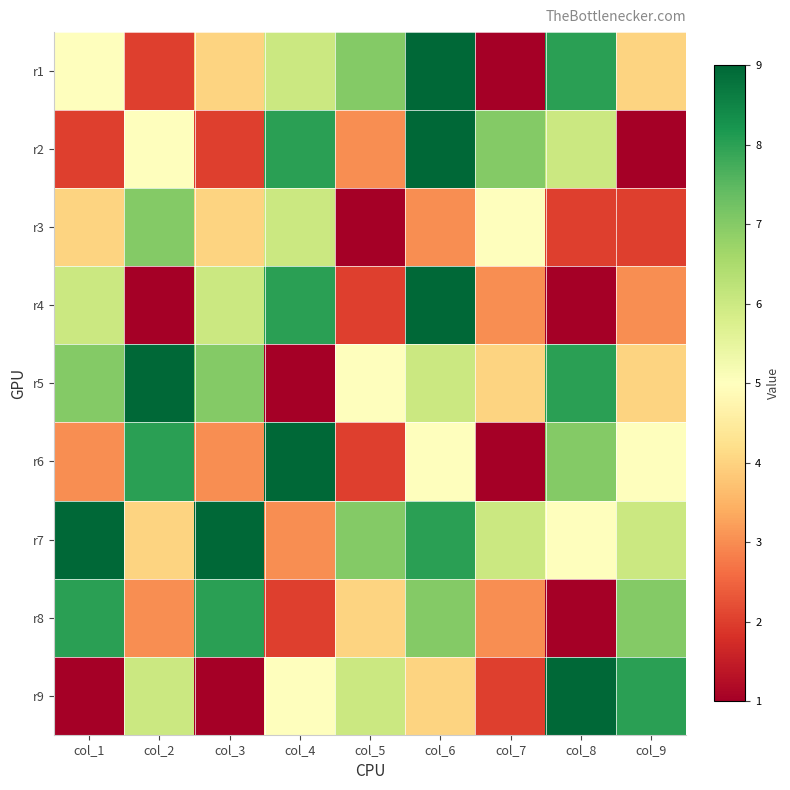

How many data points does each series have?

9